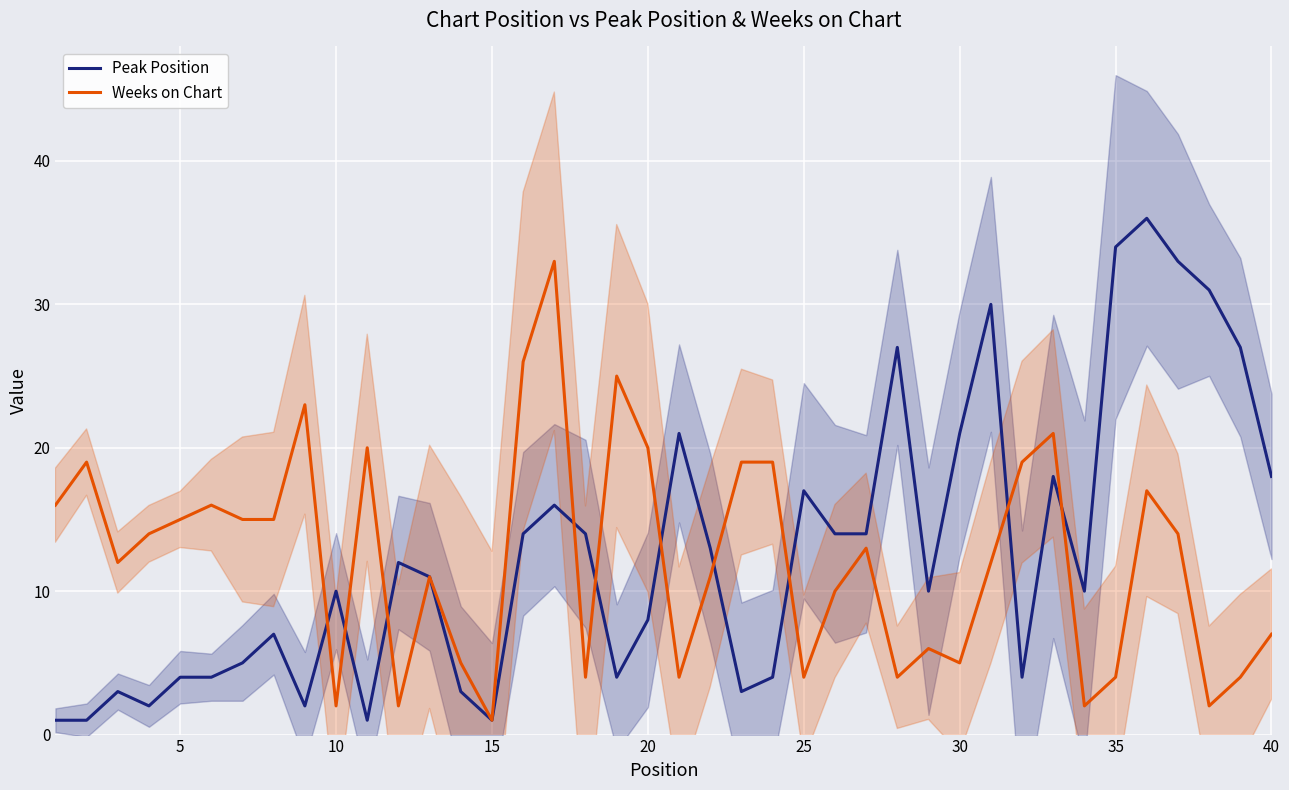

How many data points does each series have?

40